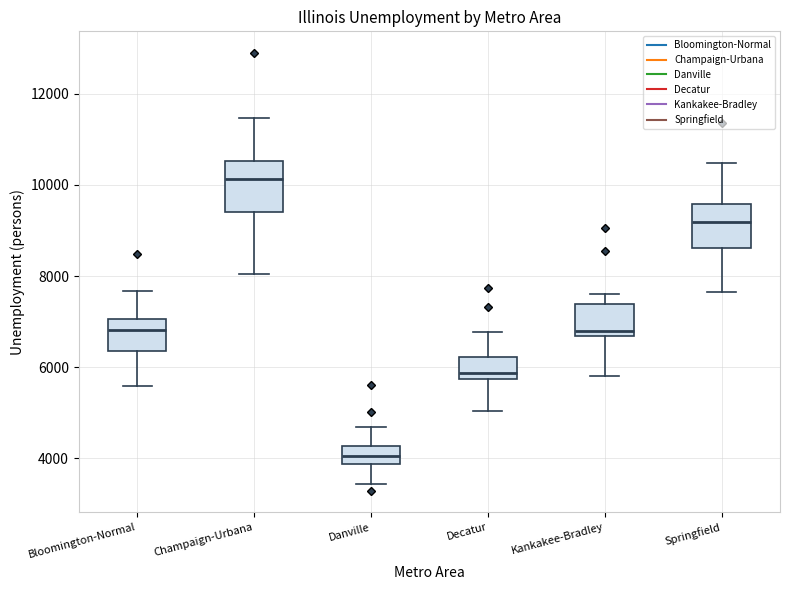

Reading left to right, transcribe this box plot: for each box, give where its median line is, the range the box spans, and where its two whiskers end, as read against the y-axis. The values are not printed on the chart, so give them approximately, as read against the axis.

Bloomington-Normal: median 6800, box 6400 to 7000, whiskers 5600 to 7600
Champaign-Urbana: median 10200, box 9400 to 10600, whiskers 8000 to 11400
Danville: median 4000, box 3800 to 4200, whiskers 3400 to 4600
Decatur: median 5800 (just above the box's lower edge), box 5800 to 6200, whiskers 5000 to 6800
Kankakee-Bradley: median 6800, box 6600 to 7400, whiskers 5800 to 7600
Springfield: median 9200, box 8600 to 9600, whiskers 7600 to 10400